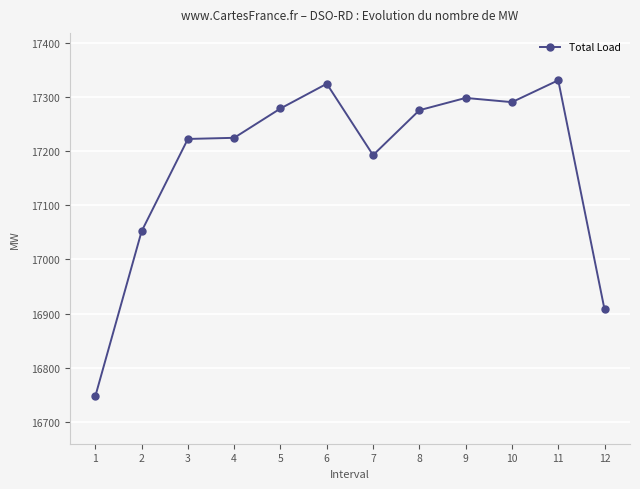

True or false: the data shows 7460.4 at 12.

False